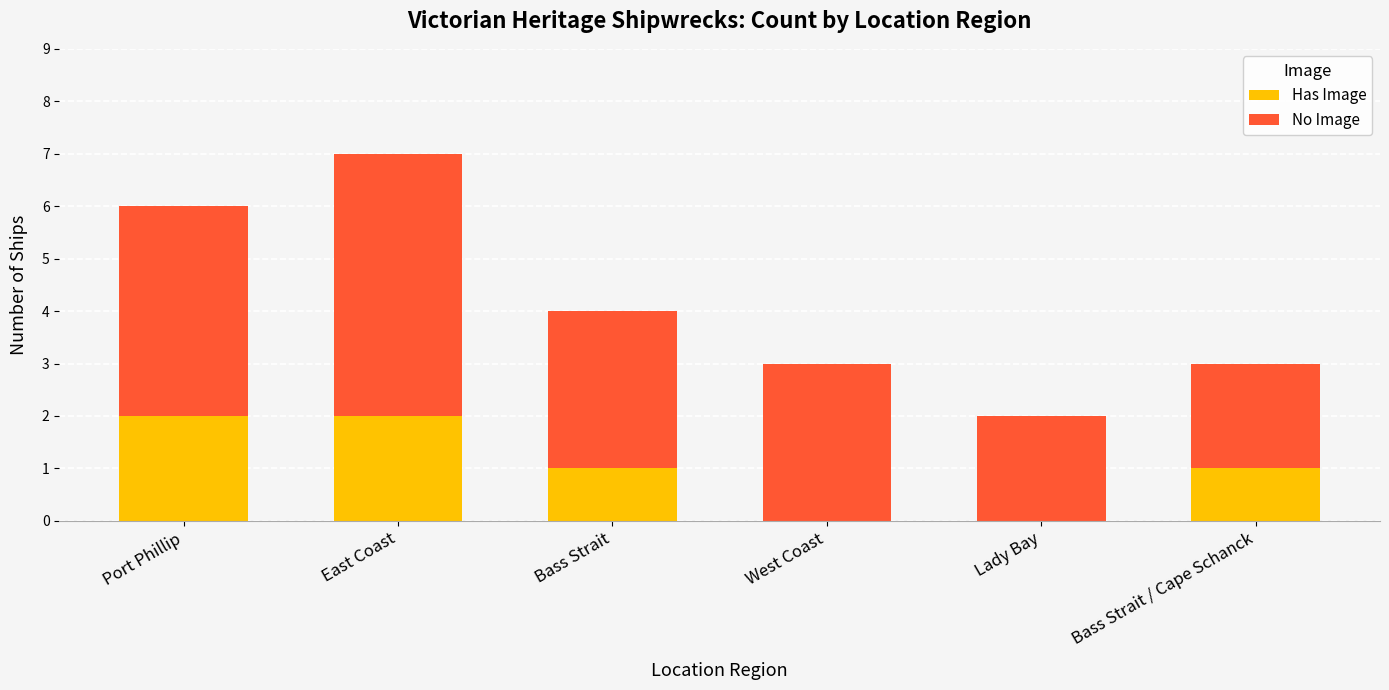

At which category is the sum across all series the highest?

East Coast